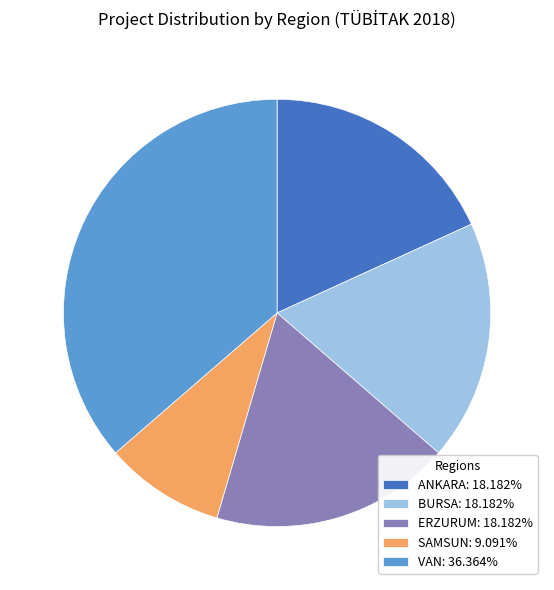

Combined, do VAN: 36.364% and ANKARA: 18.182% account for over 50%?

Yes